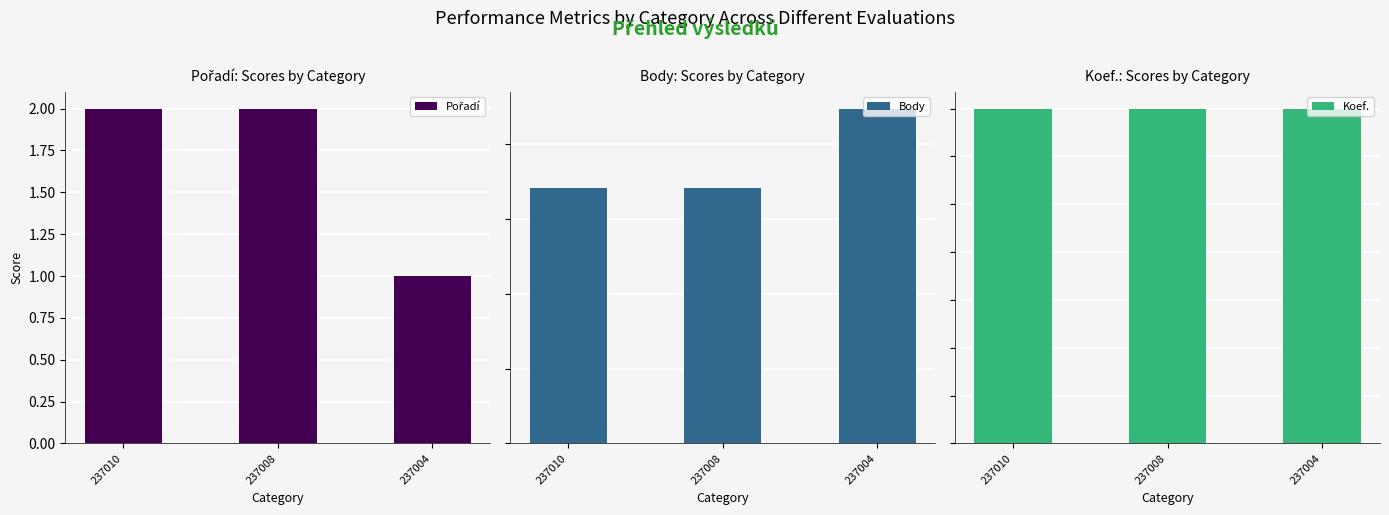

Is the value of Koef. at 237010 greater than the value of Pořadí at 237008?

Yes